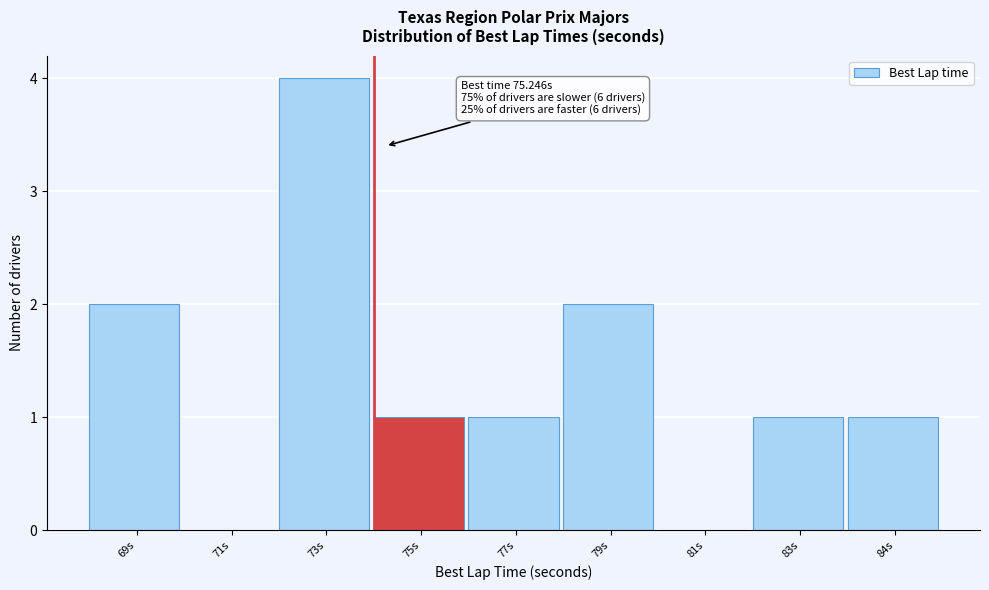

Reading left to right, list all the values displayed in this chart.

69s=2	71s=0	73s=4	75s=1	77s=1	79s=2	81s=0	83s=1	84s=1